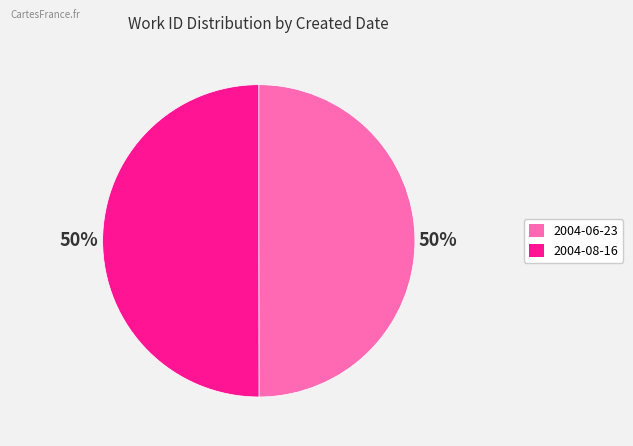

Combined, do 2004-06-23 and 2004-08-16 account for over 50%?

Yes